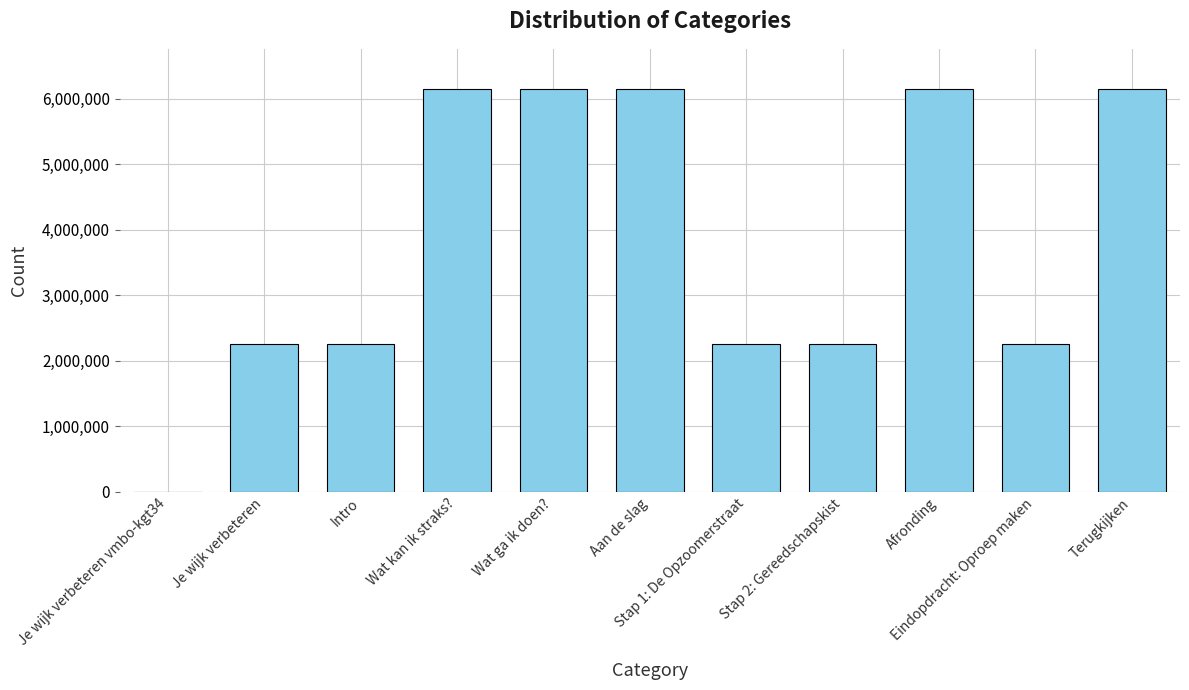

What is the greatest value displayed?

6147886